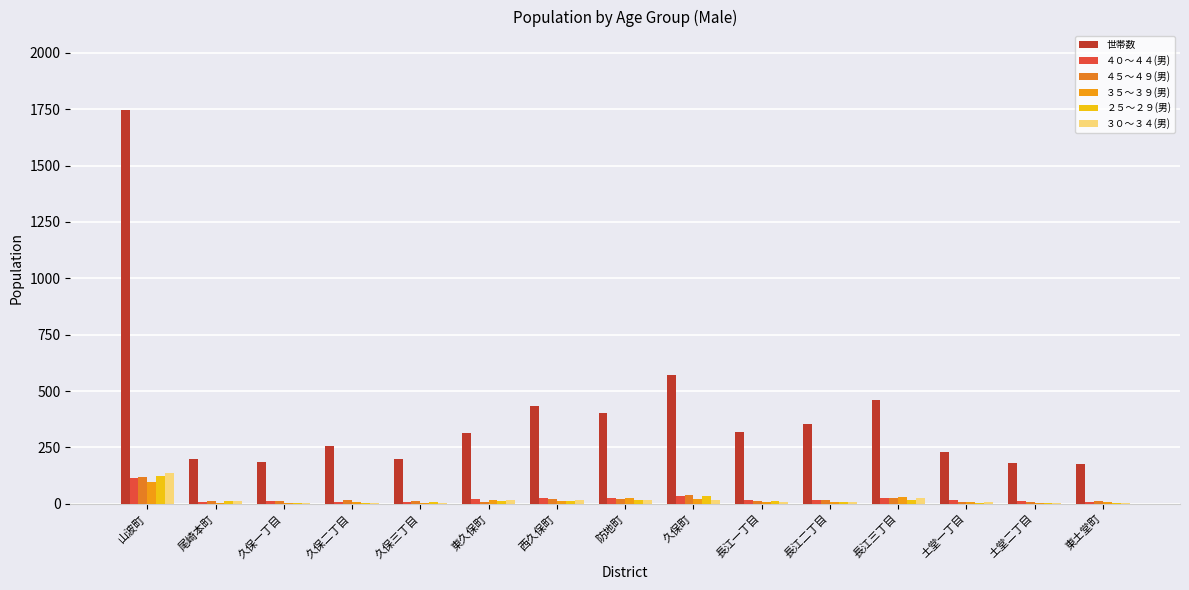

What is the average value of the ３０～３４(男) series?

19